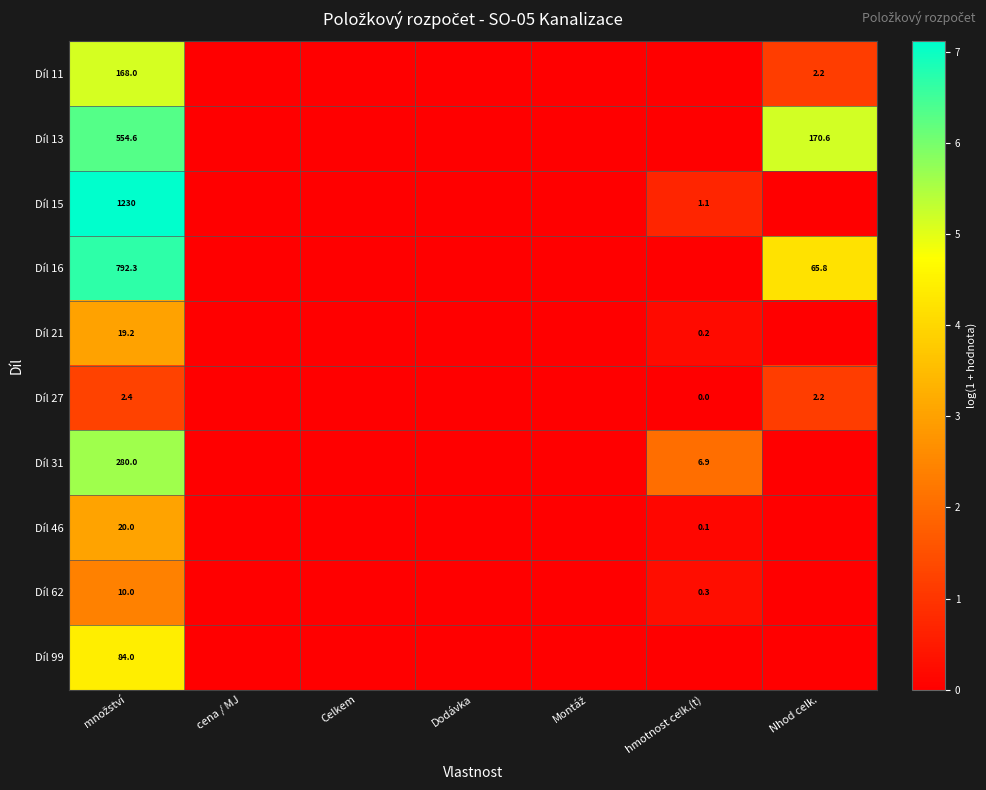

At which category is the sum across all series the highest?

množství